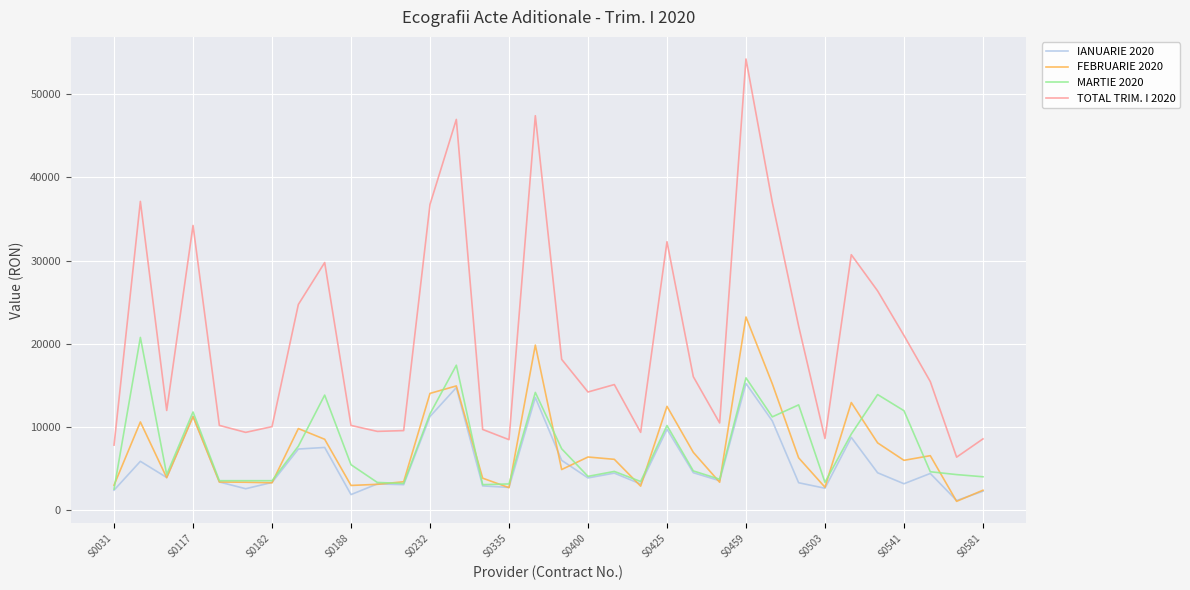

Which series has the largest total across all categories?

TOTAL TRIM. I 2020